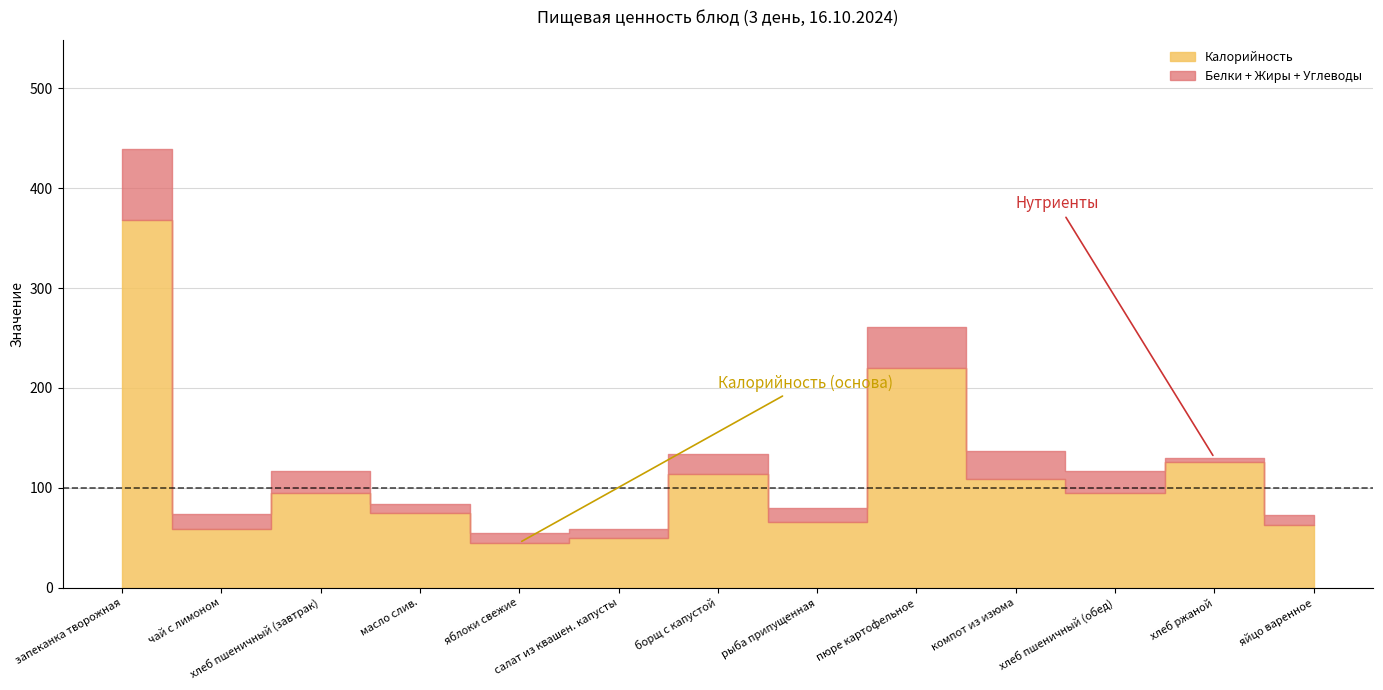

What is the maximum value for Белки?

22.0